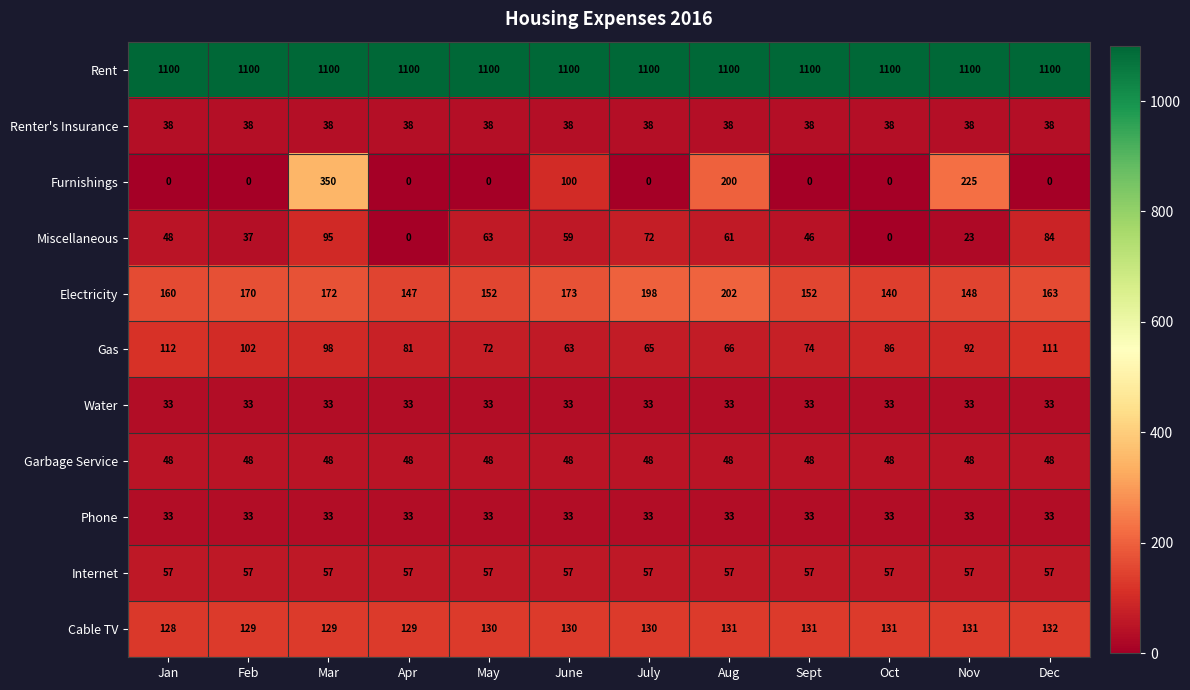

What is the spread (max minus min) of values at May?

1100